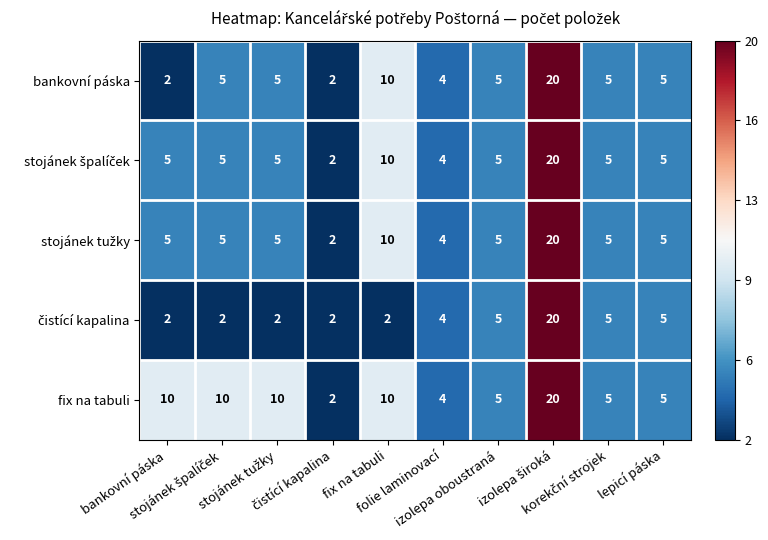

What is the maximum value shown in the chart?

20